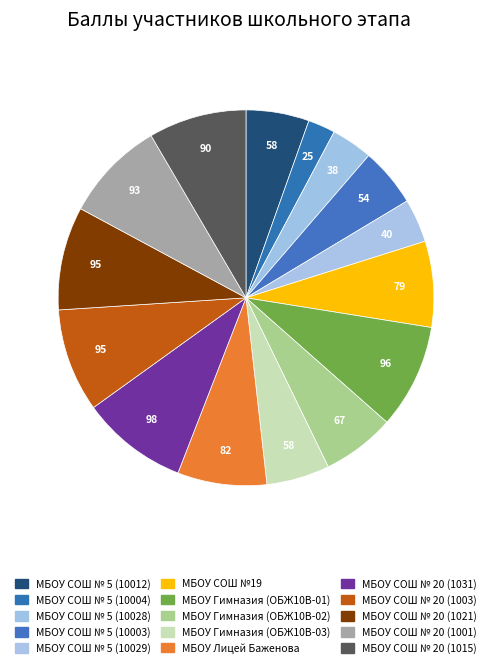

How many segments does this pie chart have?

15